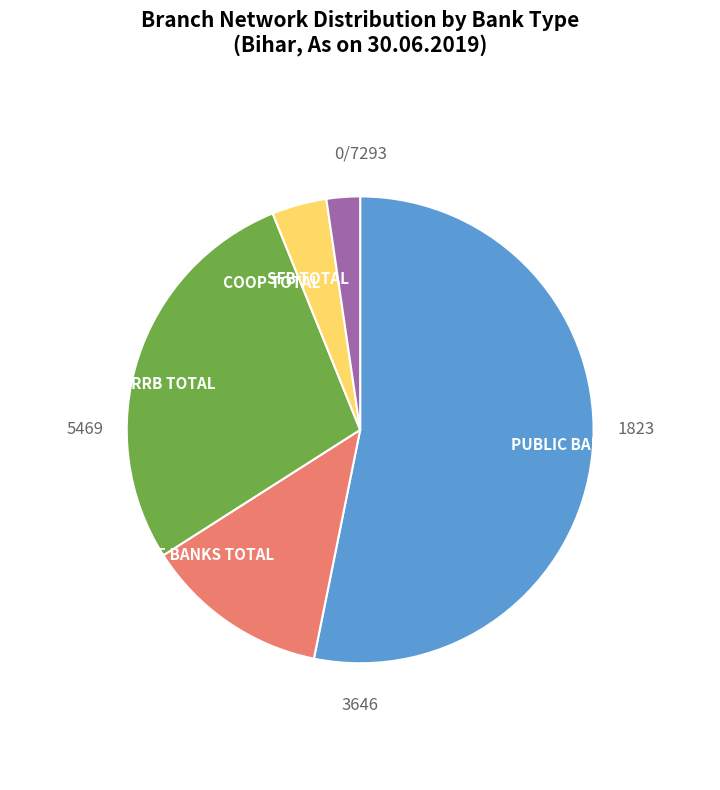

Is there a majority slice in this chart?

Yes